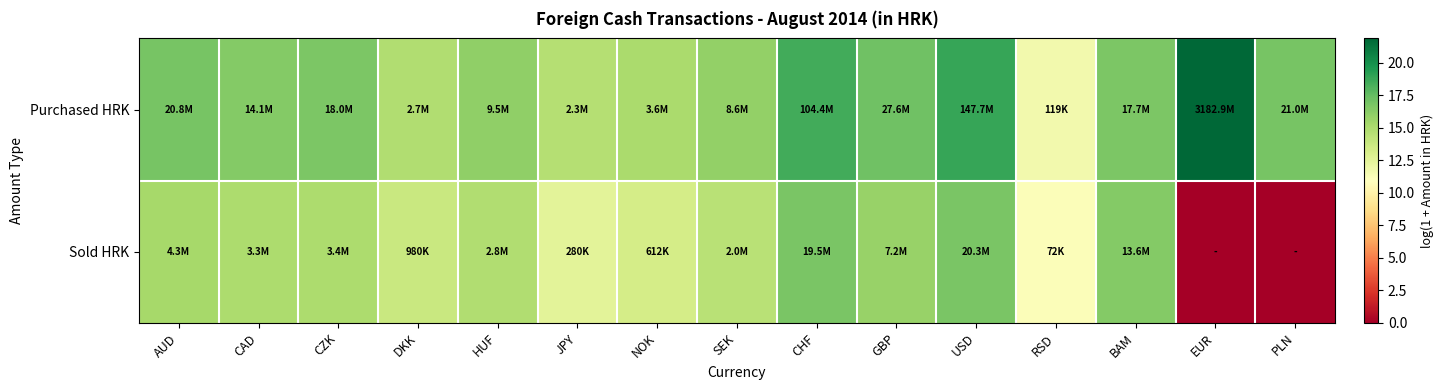

Which series has the largest total across all categories?

Purchased HRK